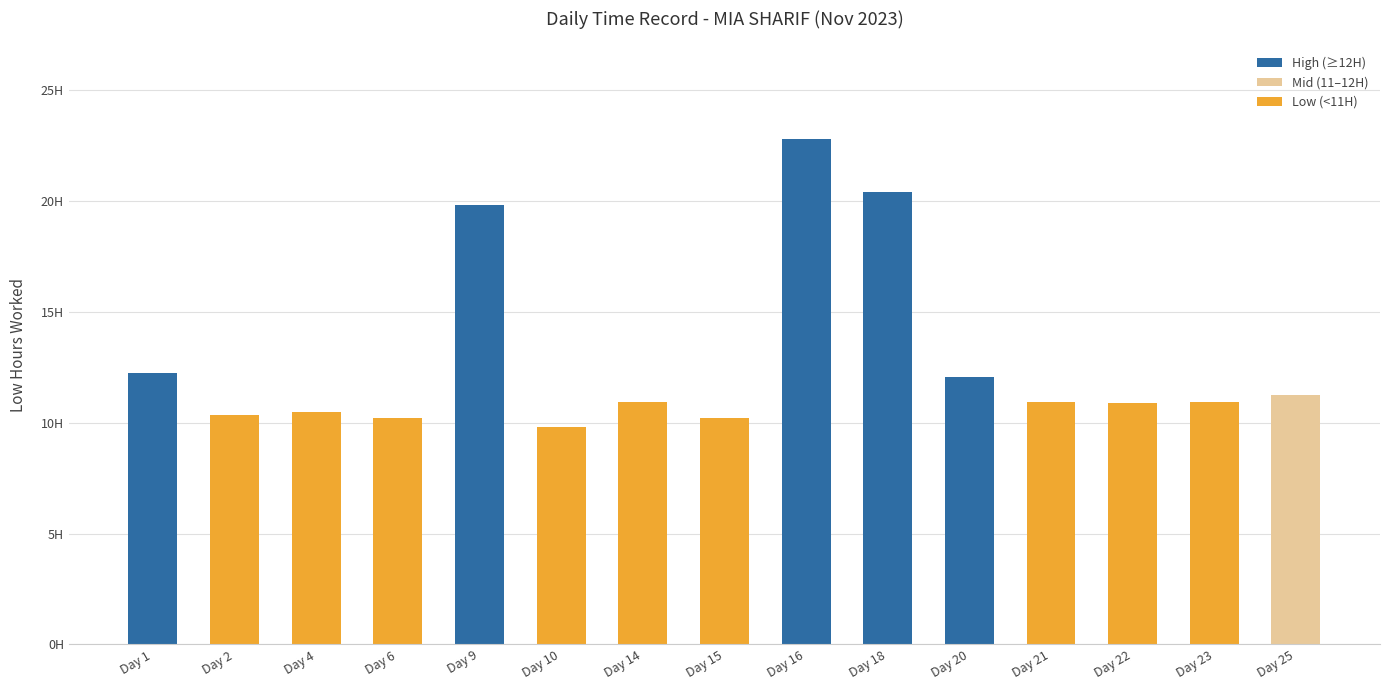

Are the bars horizontal?

No